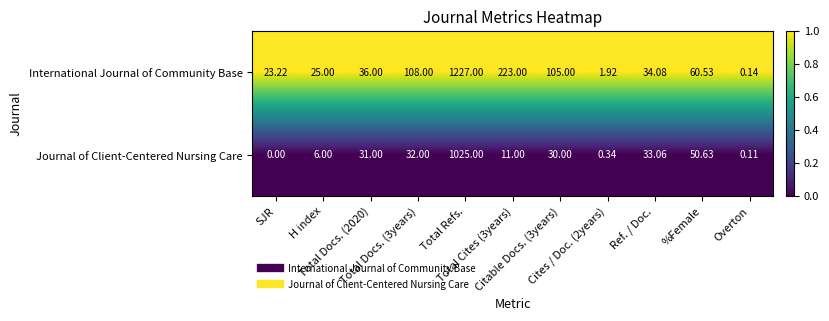

Which series has the widest spread of values?

International Journal of Community Base